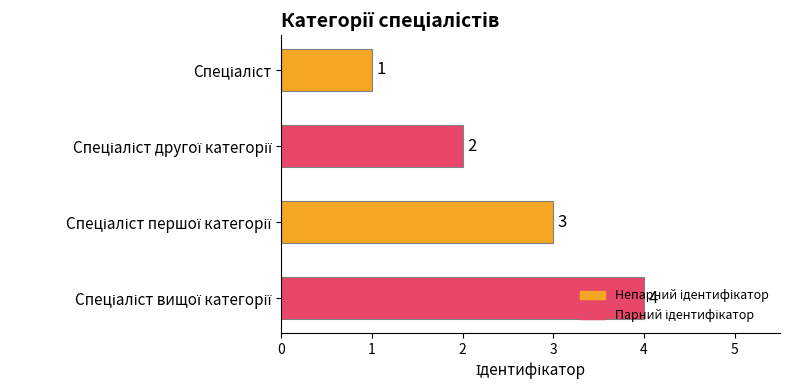

What is the value of the 3rd bar from the top?

3